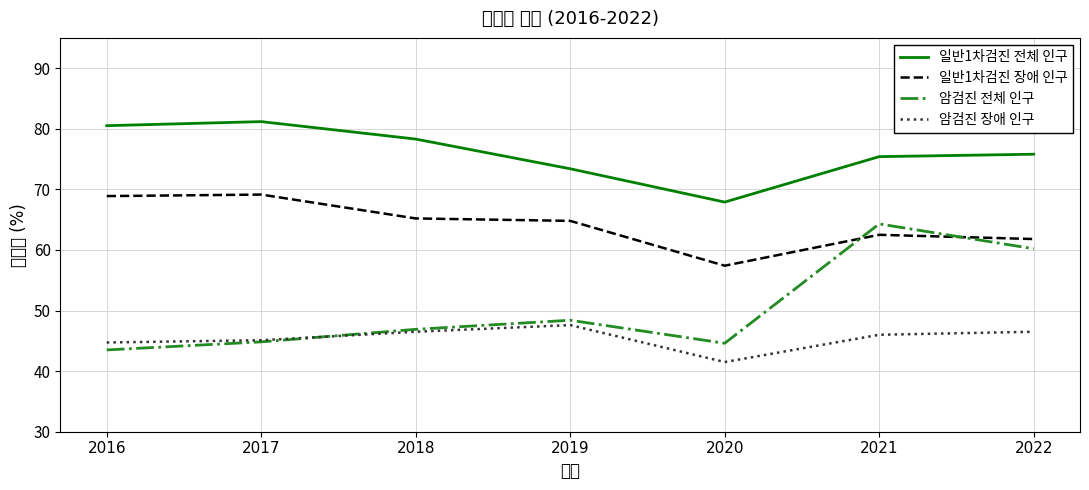

How many lines are shown in the chart?

4